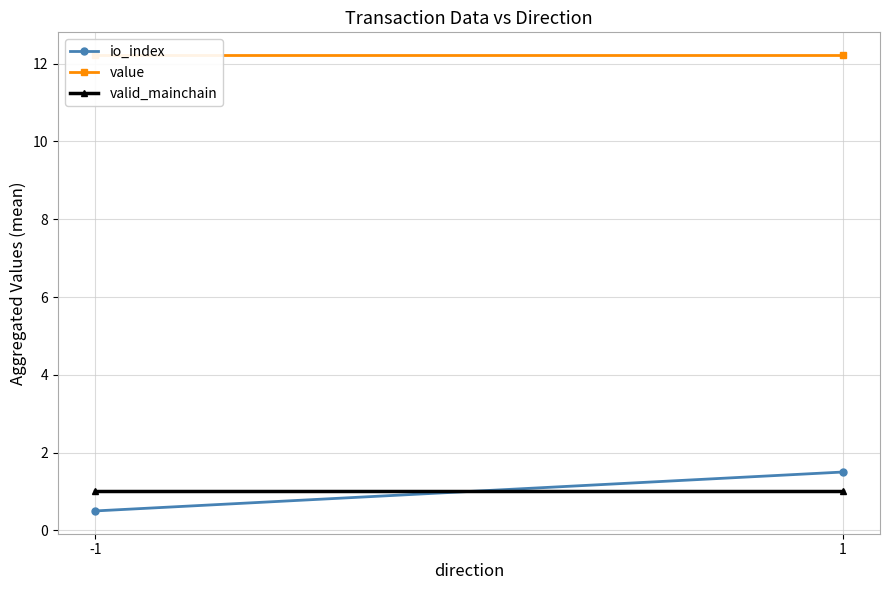

What are all the series names shown in the legend?

io_index, value, valid_mainchain